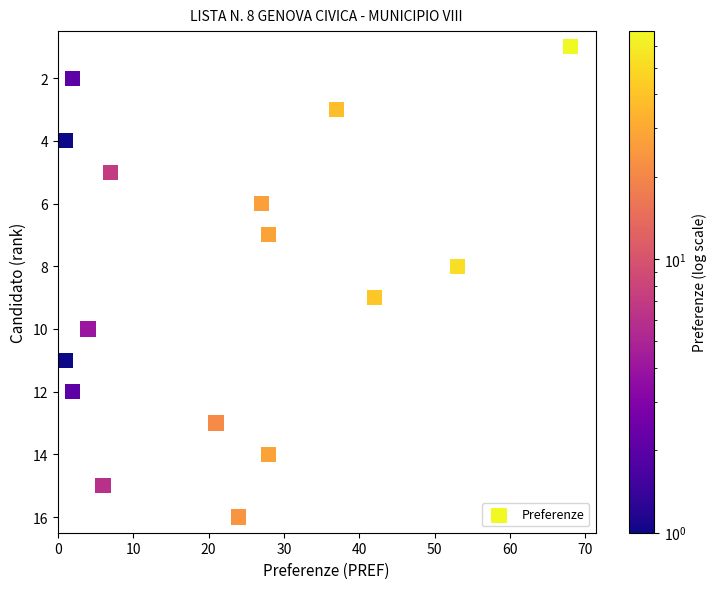

What is the range of X values (max minus min)?

67